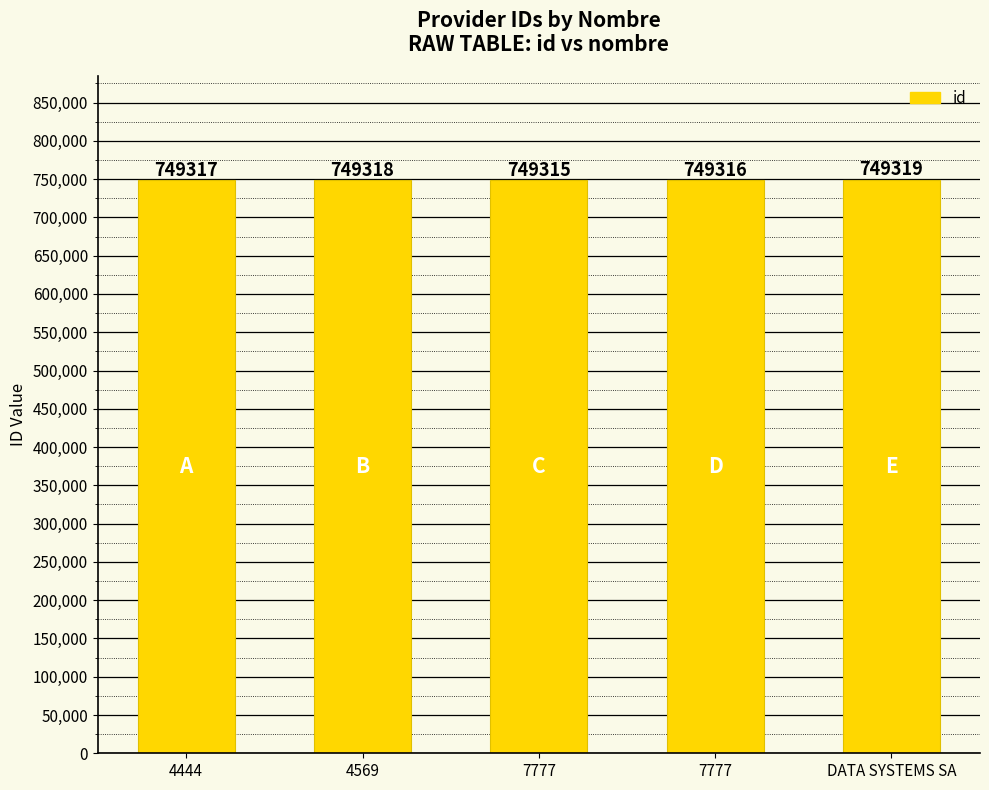

What is the sum of the values at 7777 and DATA SYSTEMS SA?

1498635